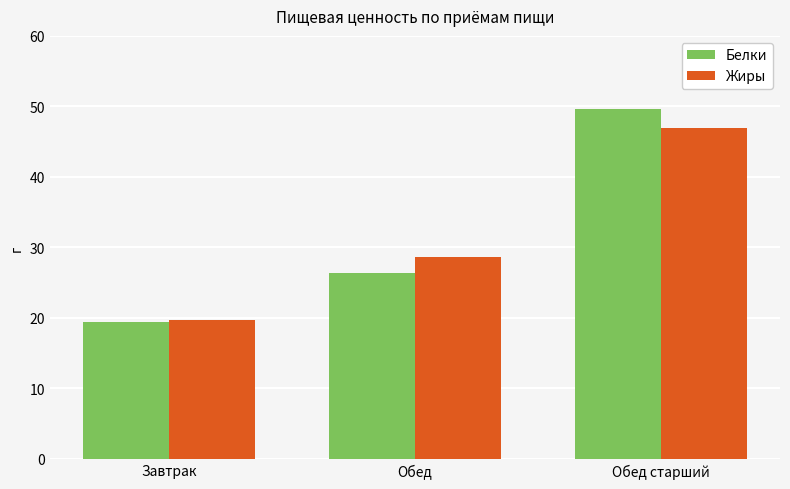

What is the maximum value for Белки?

49.6